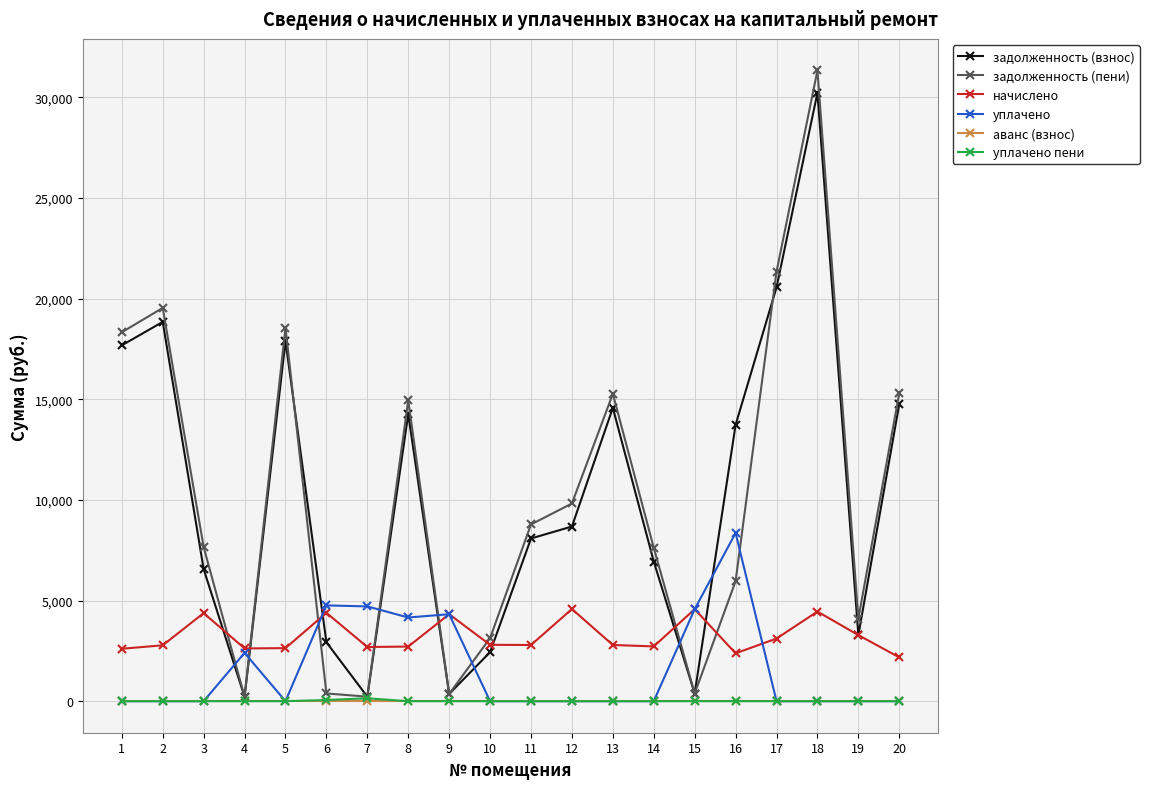

What is the greatest value displayed?

31341.1